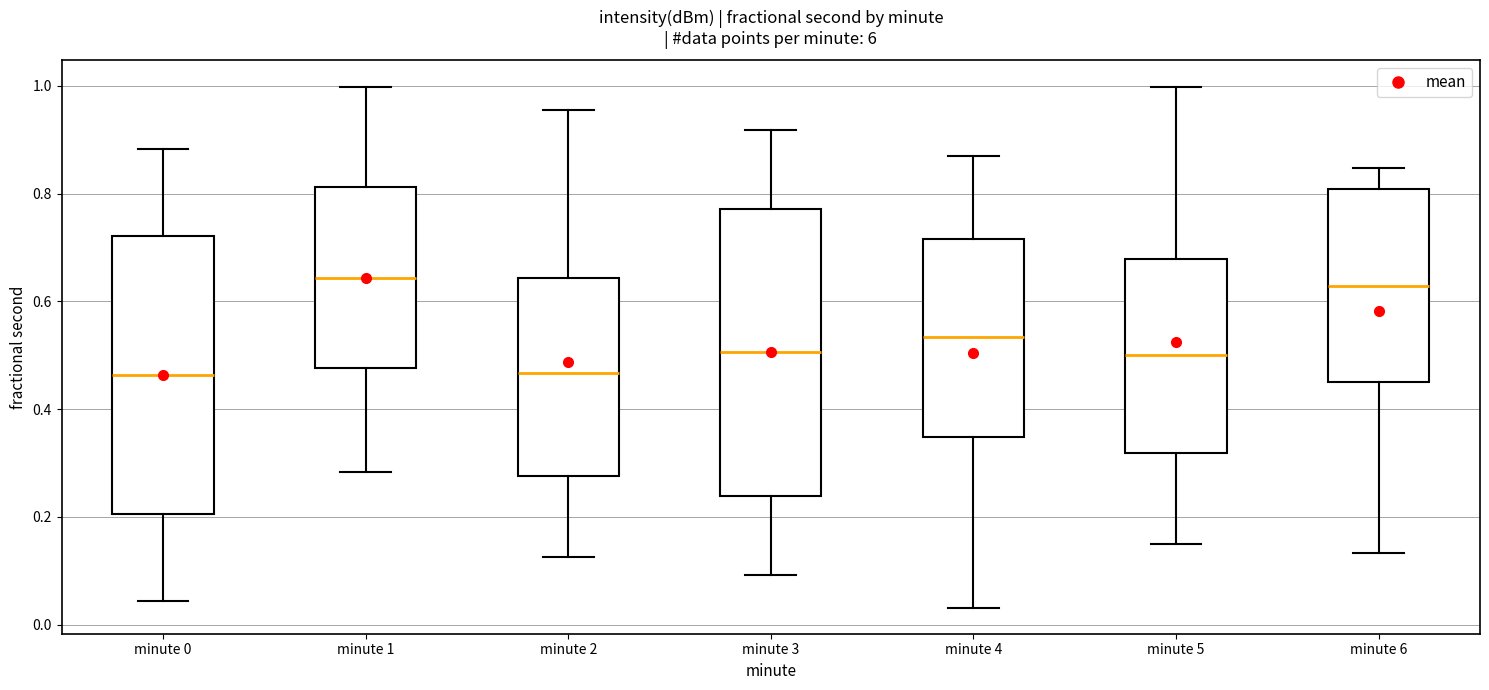

Where is the upper edge of the box for minute 0 on the y-axis? The values are not printed on the chart, so give them approximately, as read against the axis.

0.72